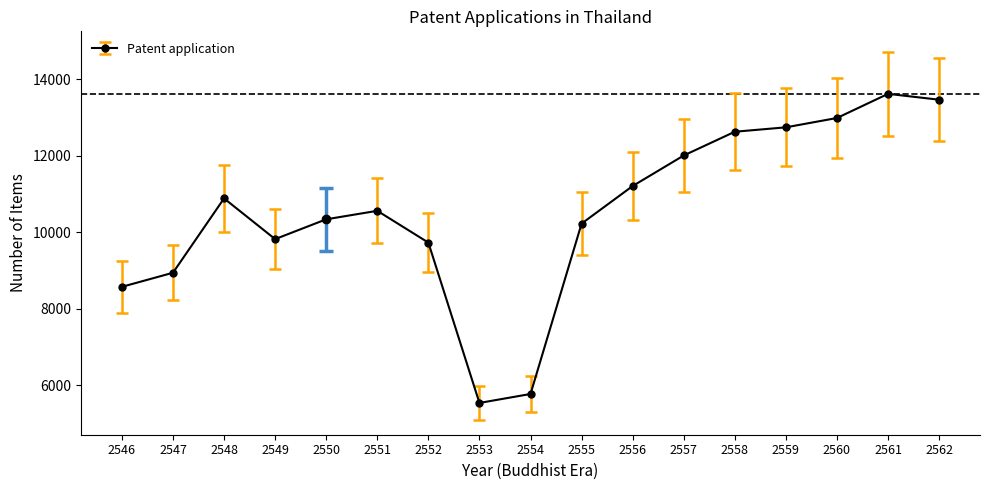

Read the value at 2549, to the nearest 100.

9800